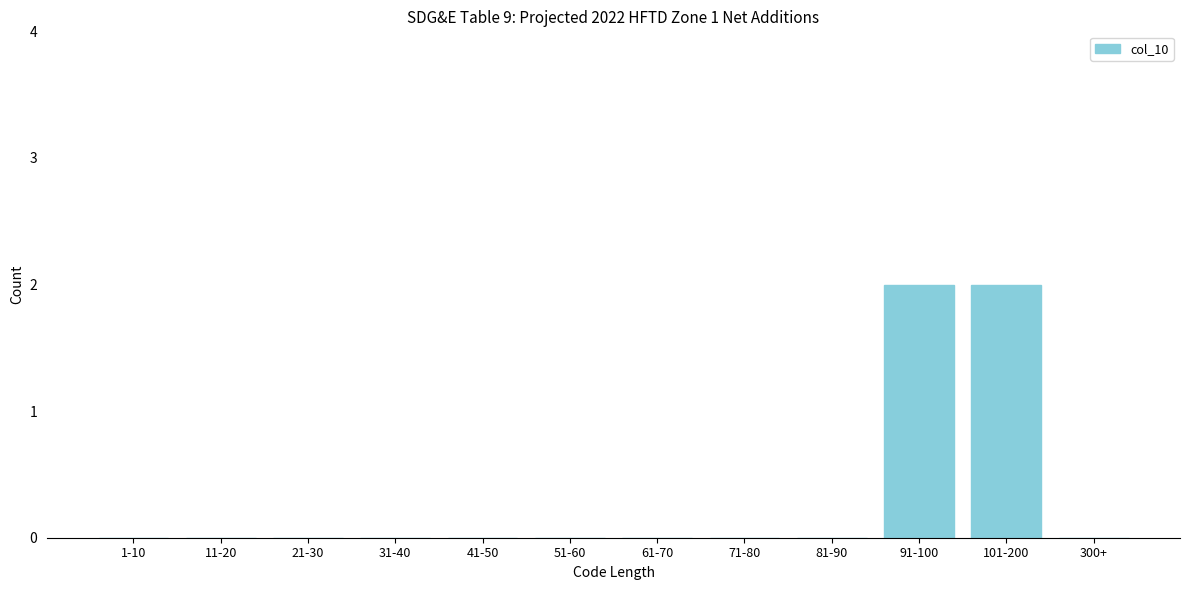

Reading right to left, transcribe all the data shown in this chart.

300+=0	101-200=2	91-100=2	81-90=0	71-80=0	61-70=0	51-60=0	41-50=0	31-40=0	21-30=0	11-20=0	1-10=0